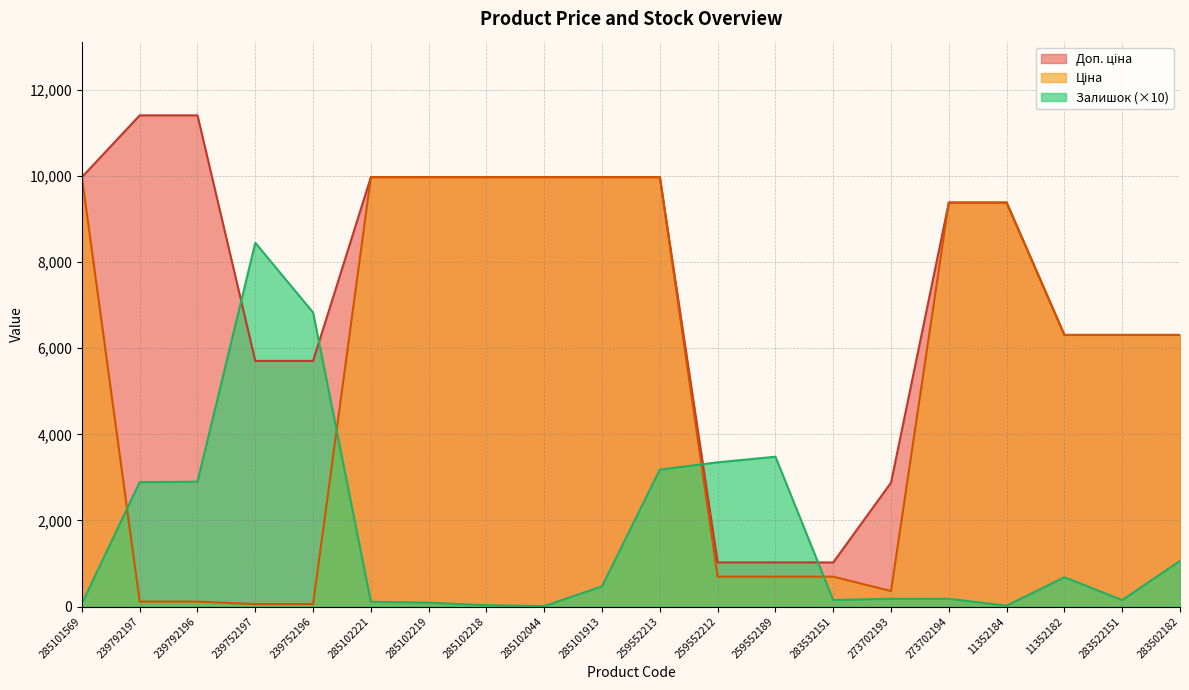

What is the total value across all series at 285102218?

19980.0